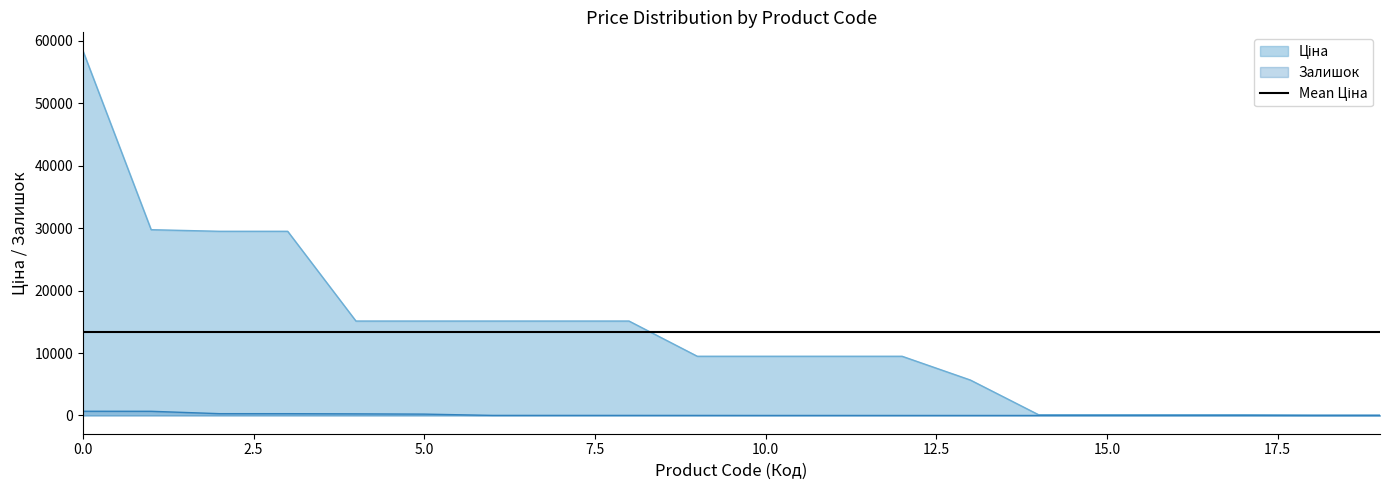

Which series changed the most between 284162248 and 285662232?

Ціна